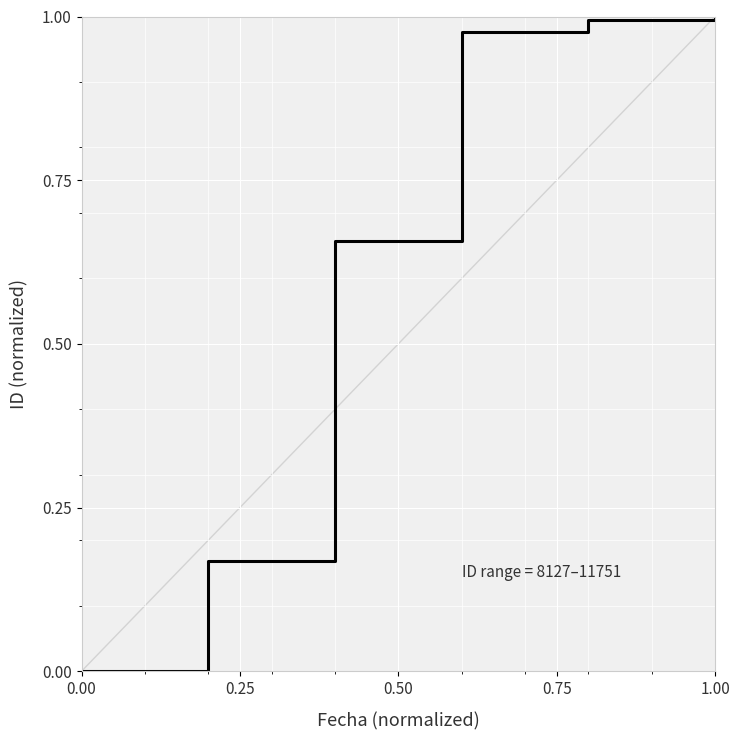

What is the sum of all values?

3.8